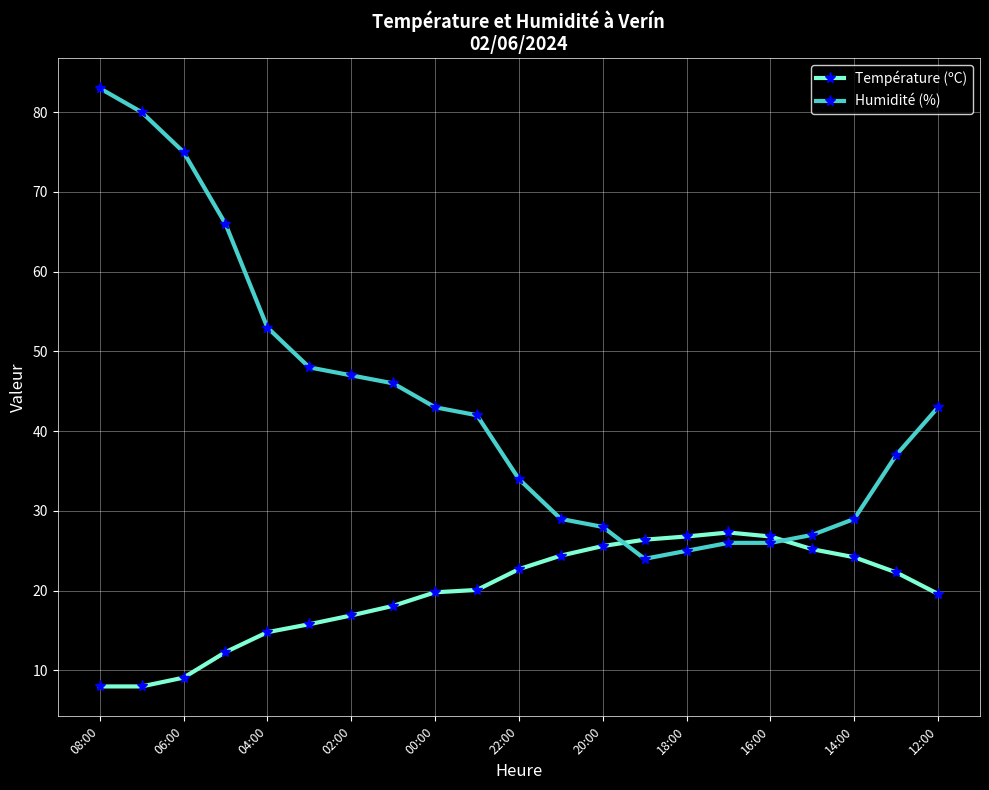

Rank the series by their maximum value, from lowest to highest.

Température (ºC), Humidité (%)